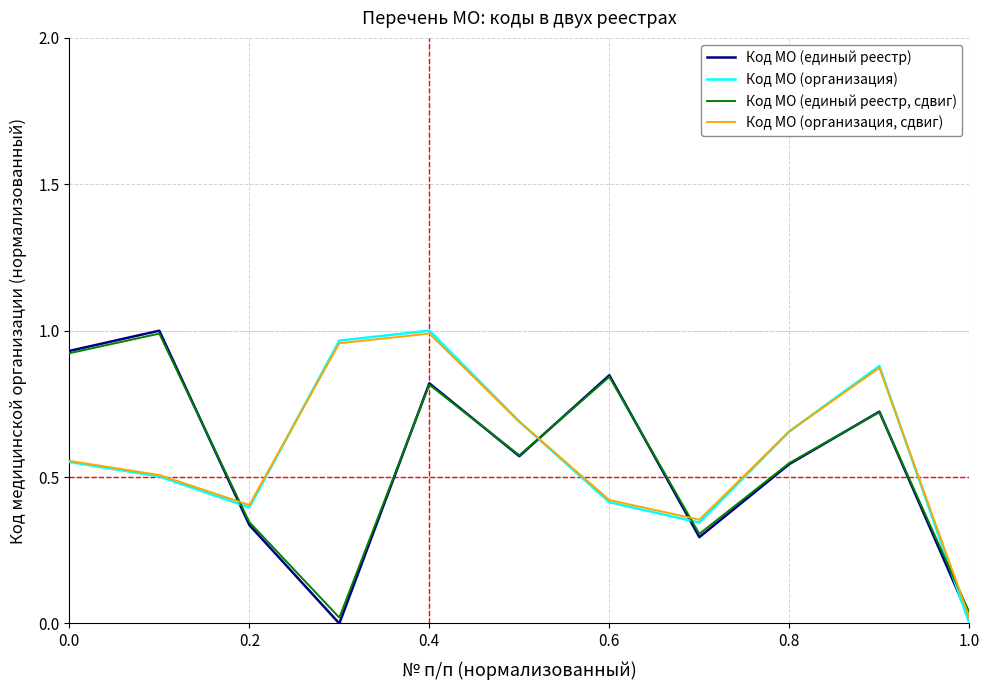

True or false: Код МО (единый реестр, сдвиг) and Код МО (организация) cross at least once.

True